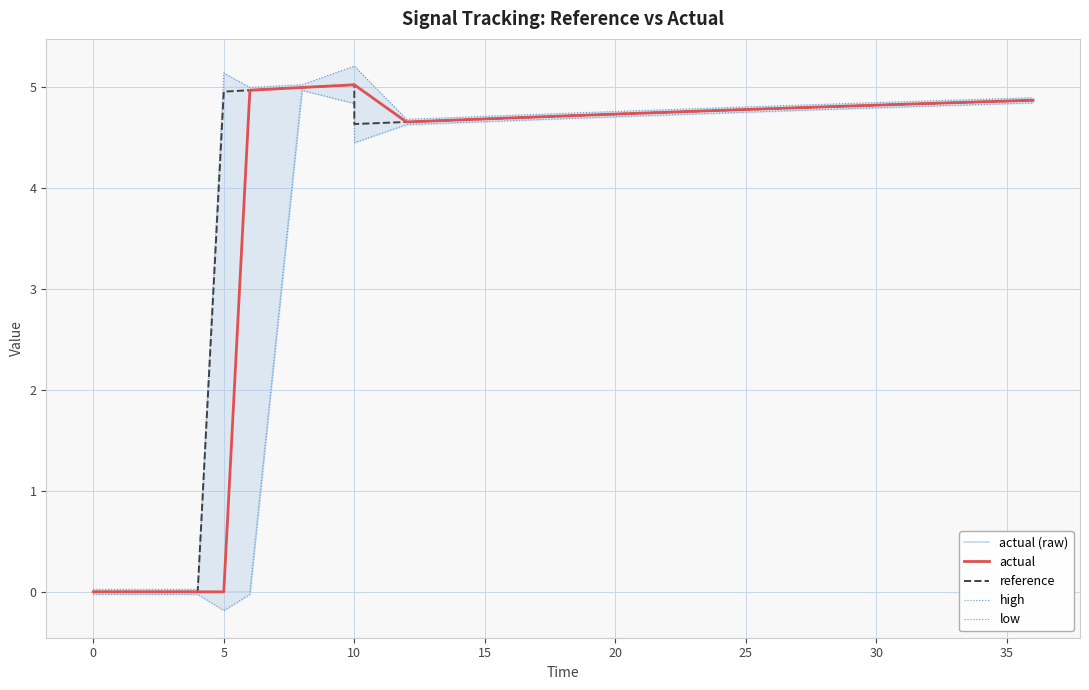

In reference, how many points are higher than both neighbors (excluding endpoints)?

1